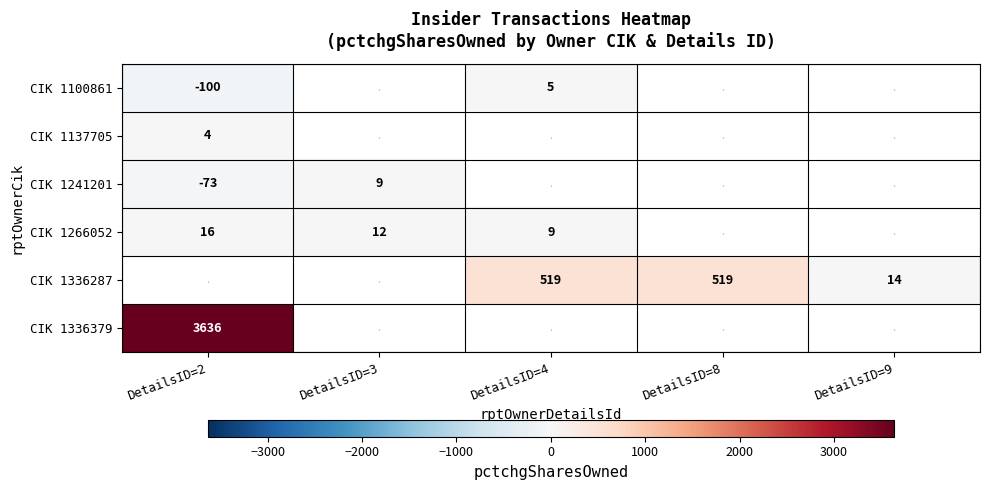

What is the sum of the CIK 1266052 values at DetailsID=3 and DetailsID=2?

28